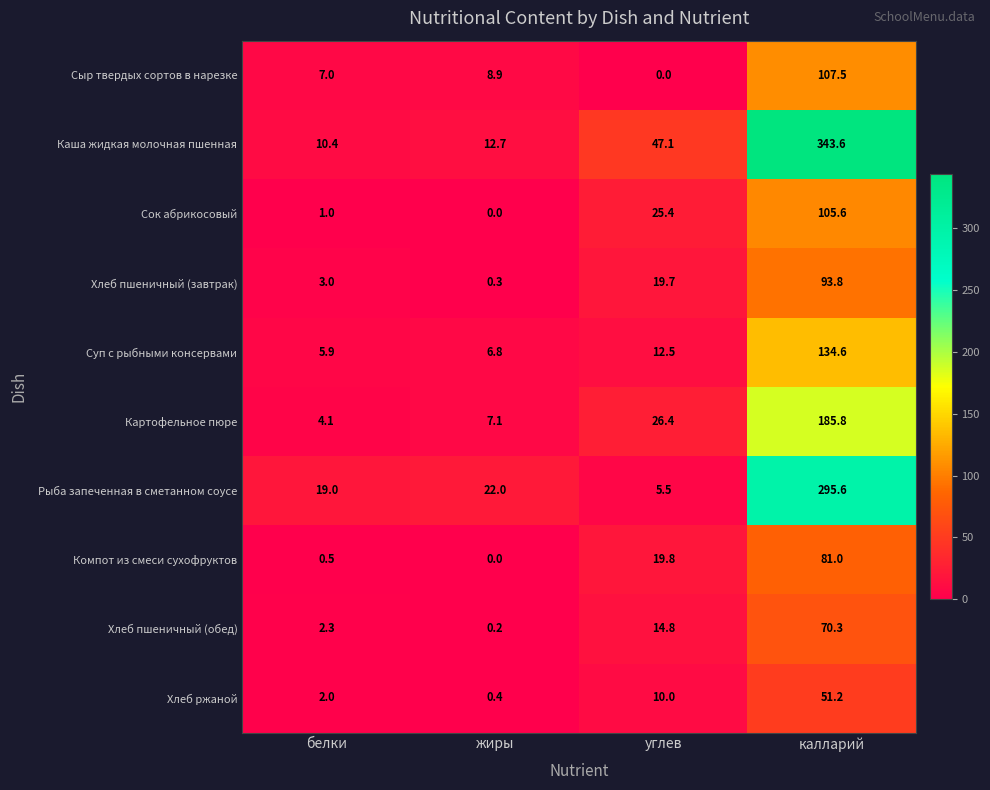

How many data points does each series have?

4